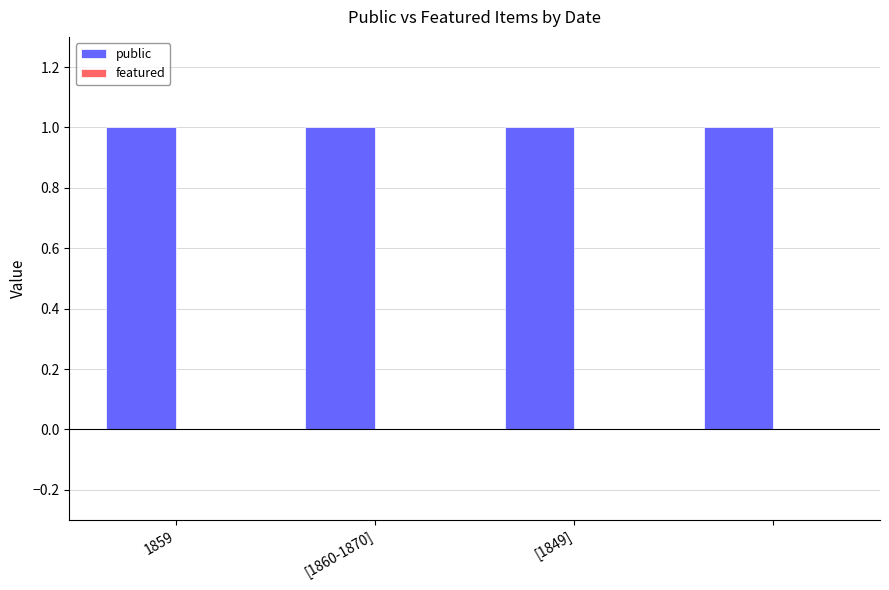

Reading left to right, what are all the values shown in this chart?

public: 1	1	1	1
featured: 0	0	0	0